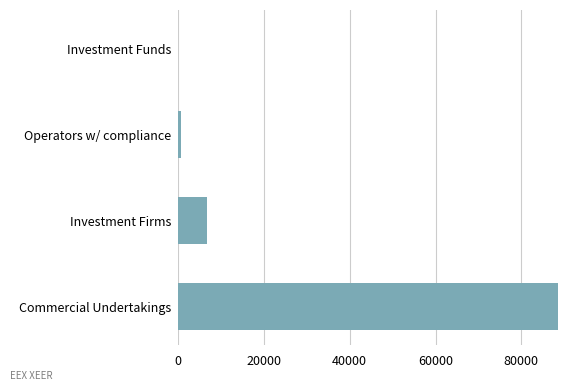

Does the chart contain stacked bars?

No